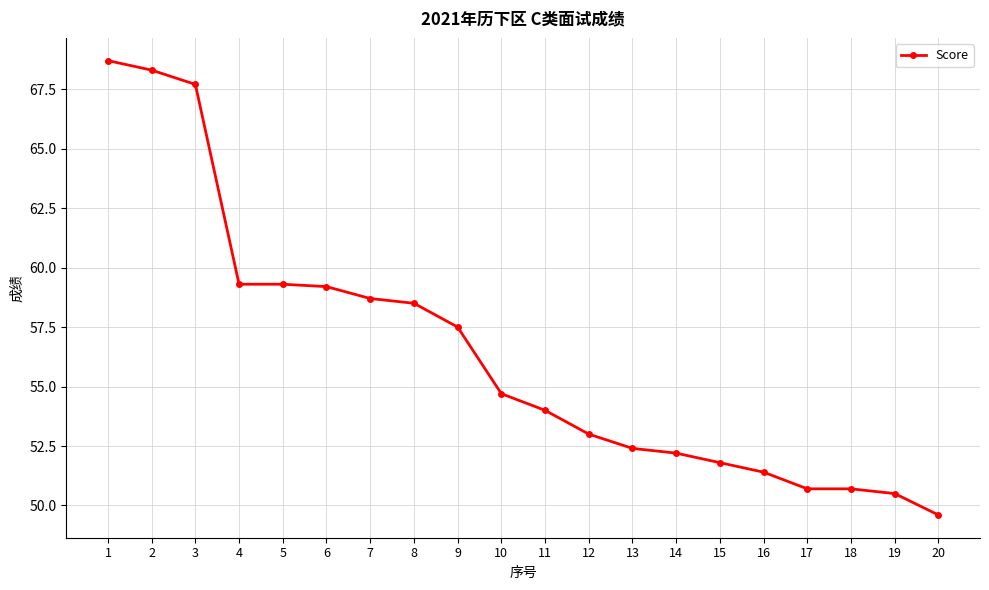

What is the sum of the values at 2 and 11?

122.3